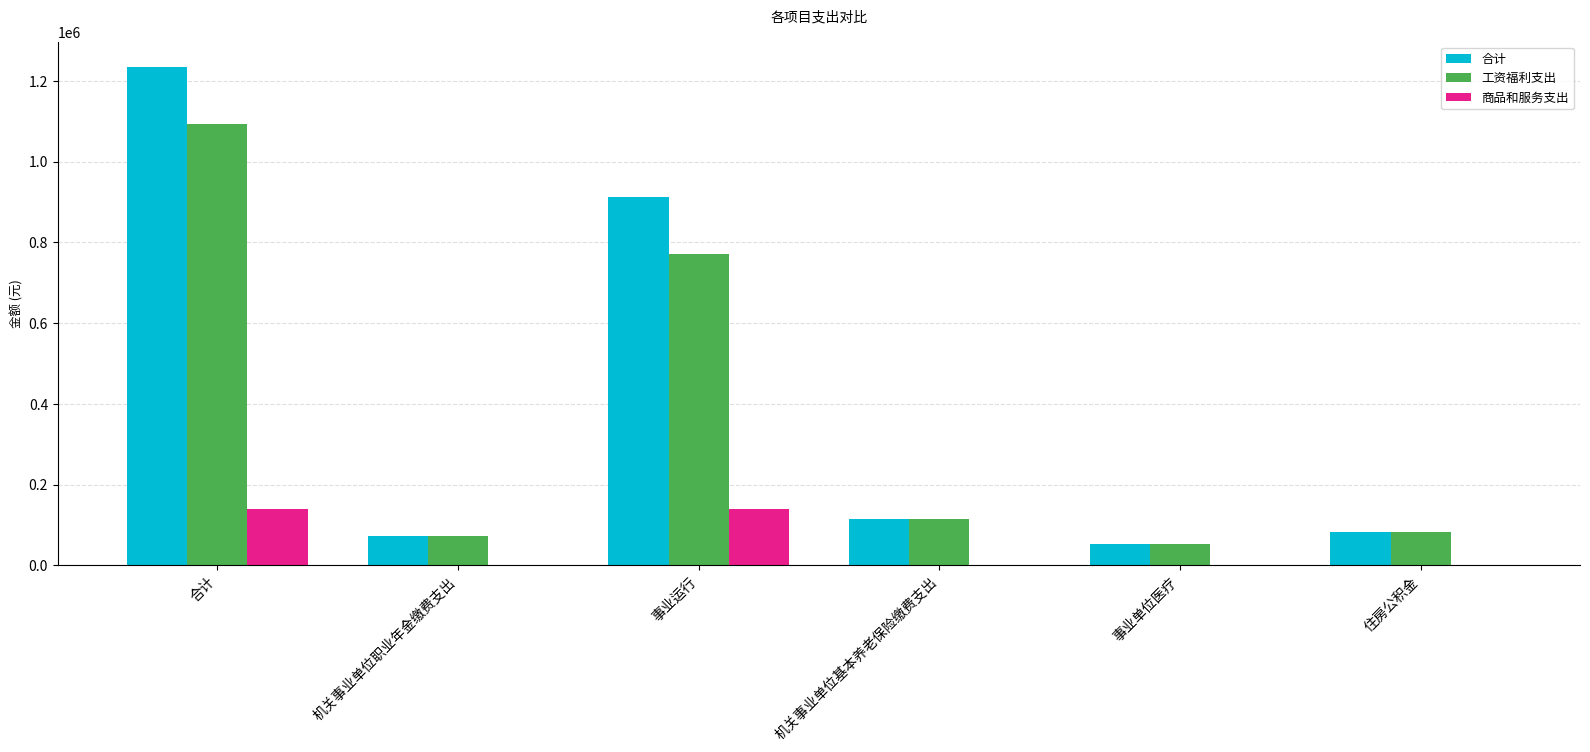

At which category does the chart reach its peak across all series?

合计